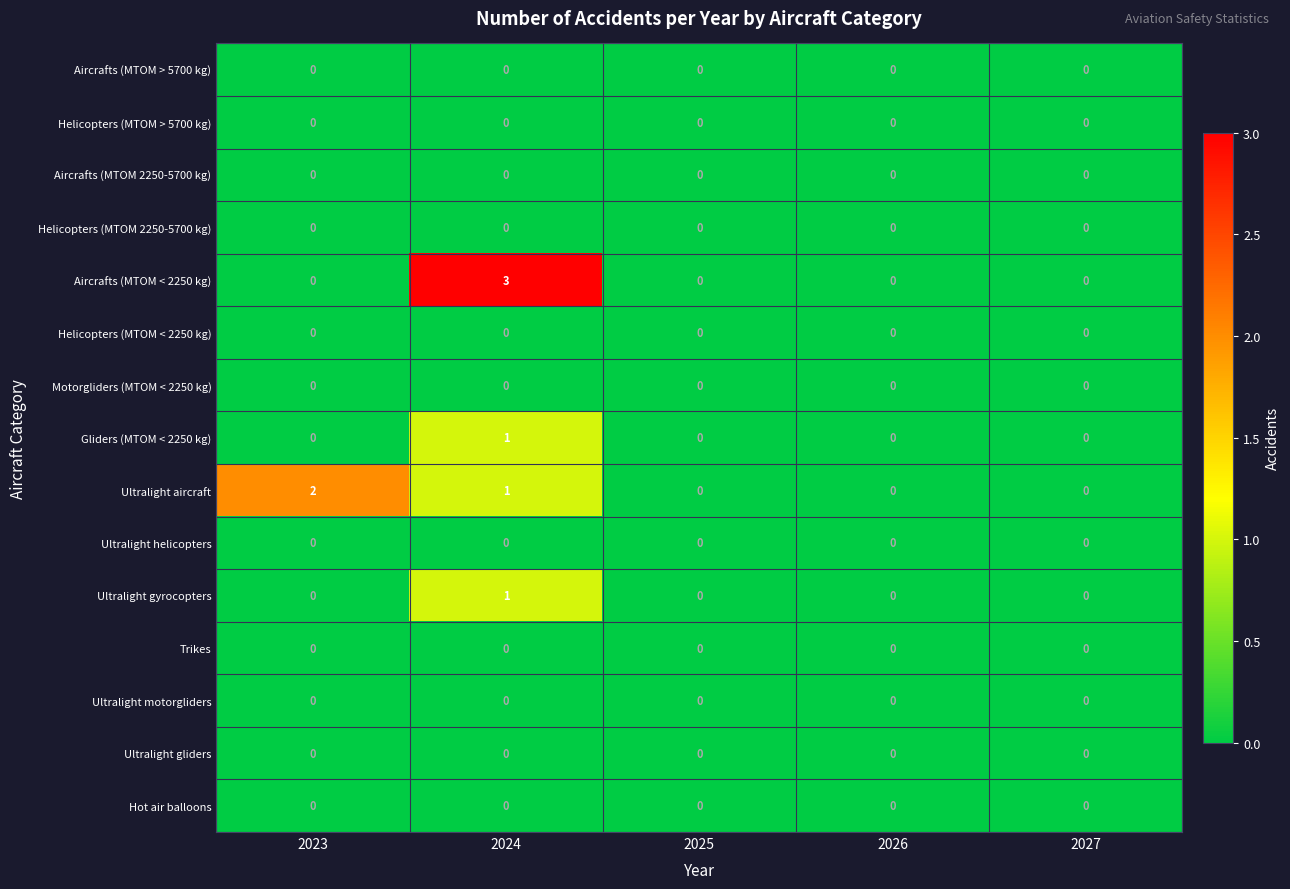

What is the total value across all series at 2023?

2